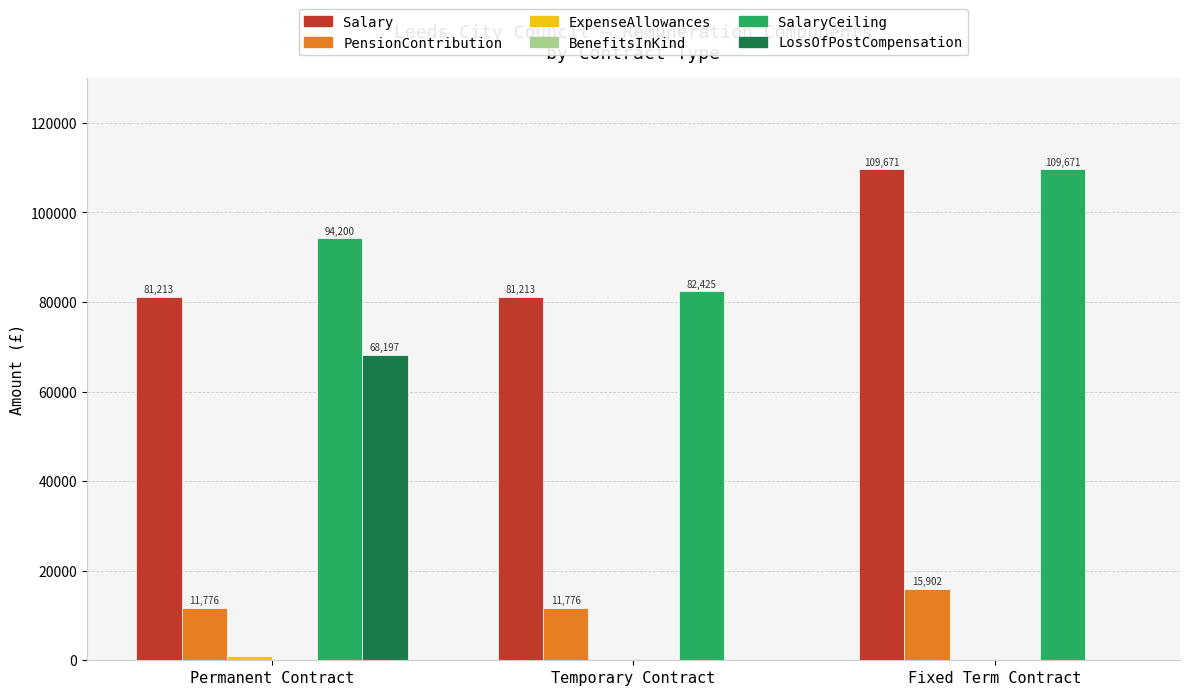

What is the sum of the SalaryCeiling values at Fixed Term Contract and Temporary Contract?

192096.0